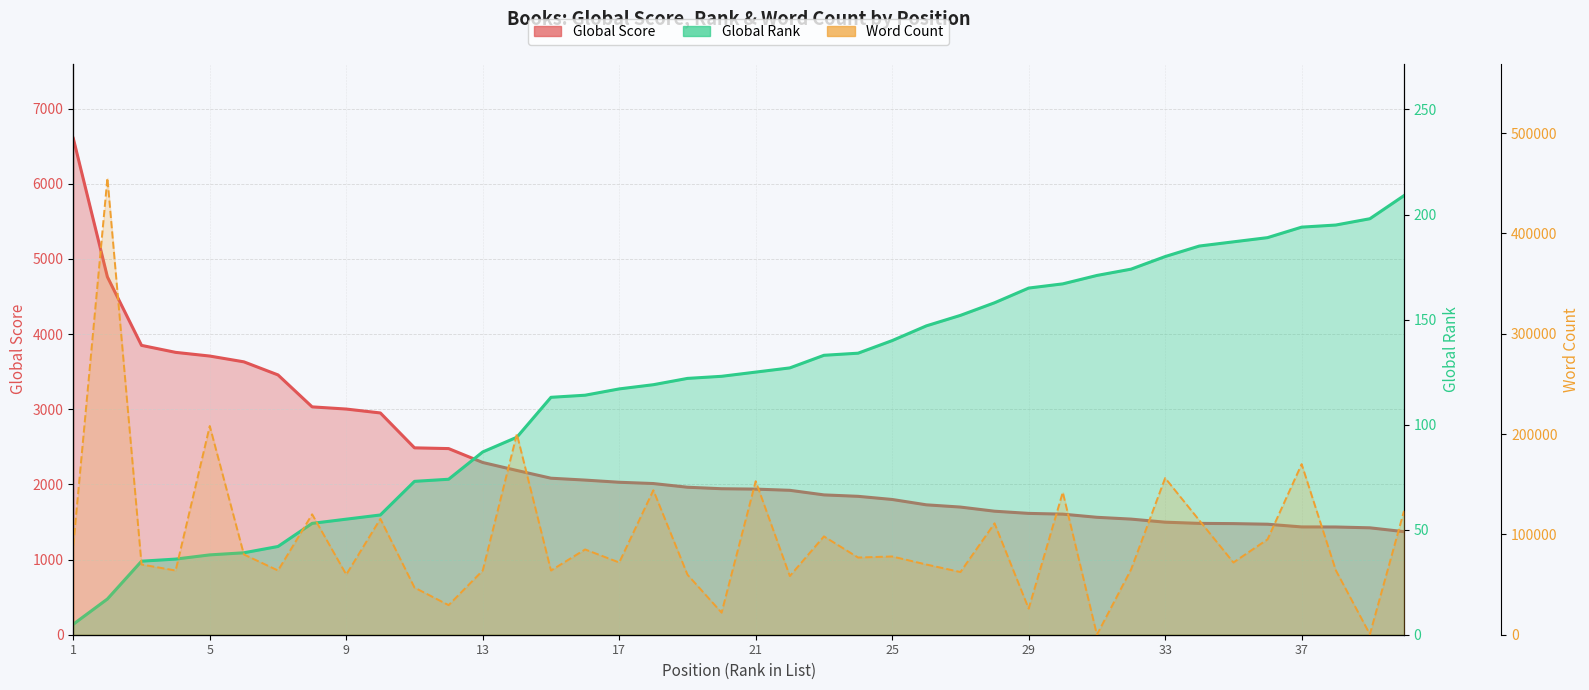

Reading right to left, list all the values displayed in this chart.

Global Score: 40=1371	39=1422	38=1433	37=1434	36=1470	35=1478	34=1481	33=1497	32=1538	31=1562	30=1604	29=1614	28=1643	27=1698	26=1728	25=1799	24=1841	23=1860	22=1921	21=1937	20=1942	19=1962	18=2011	17=2028	16=2057	15=2082	14=2185	13=2291	12=2476	11=2486	10=2950	9=3002	8=3031	7=3456	6=3630	5=3707	4=3756	3=3849	2=4760	1=6603
Global Rank: 40=209	39=198	38=195	37=194	36=189	35=187	34=185	33=180	32=174	31=171	30=167	29=165	28=158	27=152	26=147	25=140	24=134	23=133	22=127	21=125	20=123	19=122	18=119	17=117	16=114	15=113	14=94	13=87	12=74	11=73	10=57	9=55	8=53	7=42	6=39	5=38	4=36	3=35	2=17	1=5
Word Count: 40=123378	39=434	38=64312	37=170000	36=95022	35=72000	34=114000	33=156154	32=65000	31=0	30=142000	29=26000	28=111025	27=62500	26=70000	25=78000	24=76944	23=98000	22=58500	21=153000	20=22000	19=59860	18=144000	17=72000	16=85000	15=64000	14=200000	13=64000	12=29500	11=46972	10=115500	9=59960	8=120000	7=64000	6=80000	5=208000	4=64000	3=70000	2=455125	1=88942